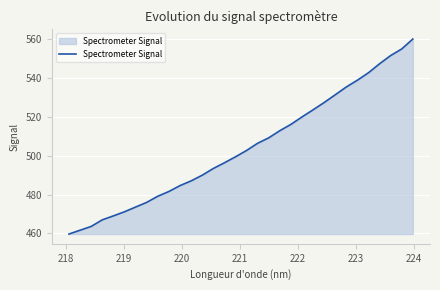

What is the smallest value displayed?

459.7